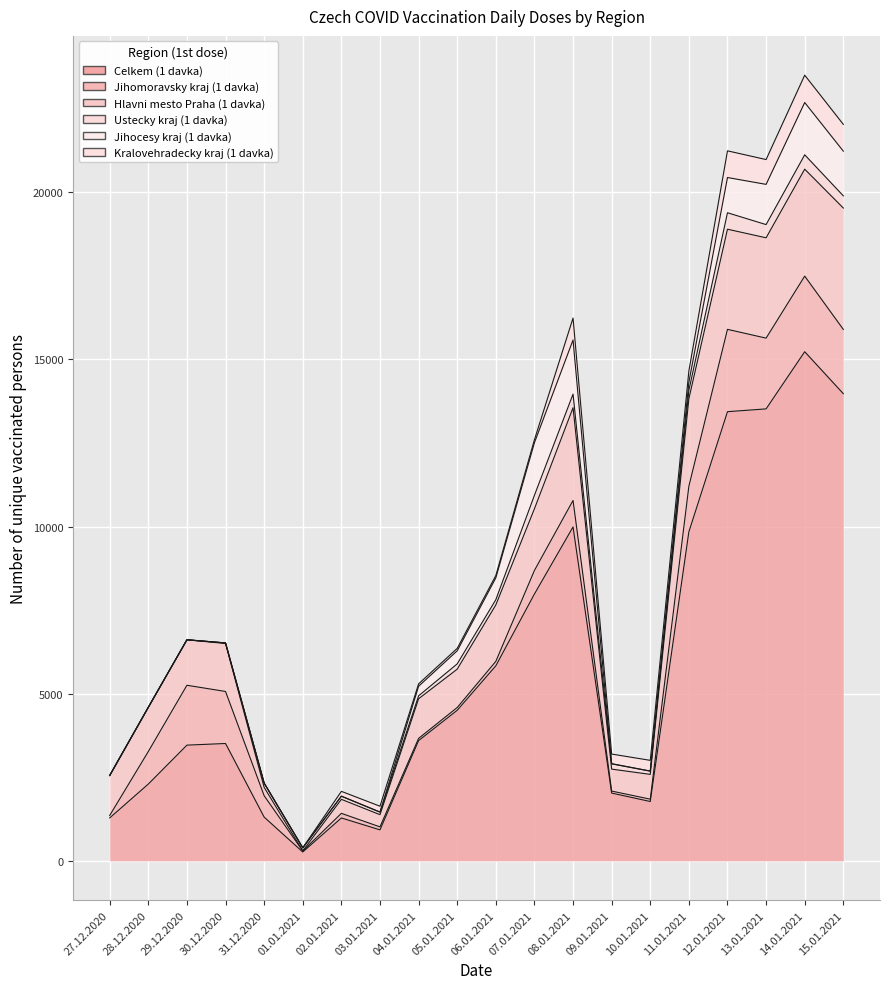

At which category is the sum across all series the highest?

14.01.2021